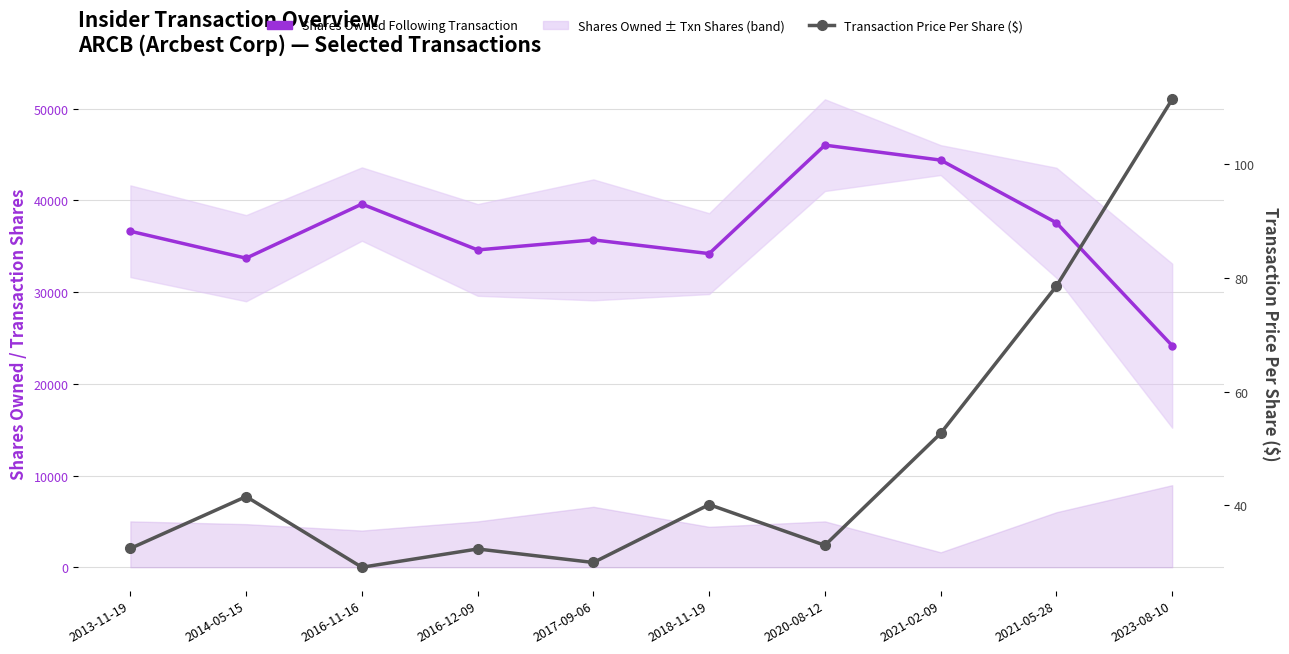

Reading right to left, transcribe all the data shown in this chart.

Shares Owned Following Transaction: 24162.0	37565.0	44400.0	46029.0	34200.0	35700.0	34604.0	39604.0	33703.0	36641.0
Transaction Price Per Share: 111.4	78.6	52.7	33.0	40.2	30.0	32.4	29.1	41.6	32.5